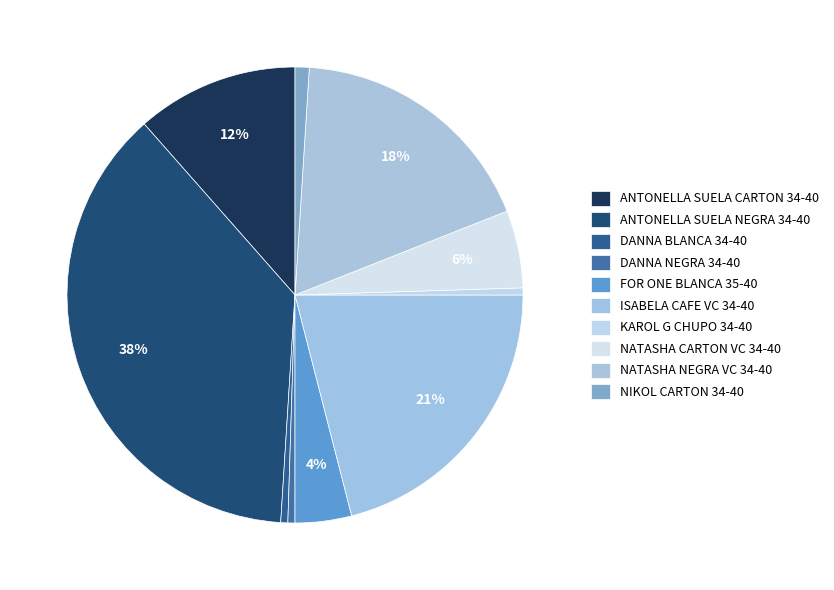

To the nearest percent, what percentage of the pie is NATASHA NEGRA VC 34-40?

18%